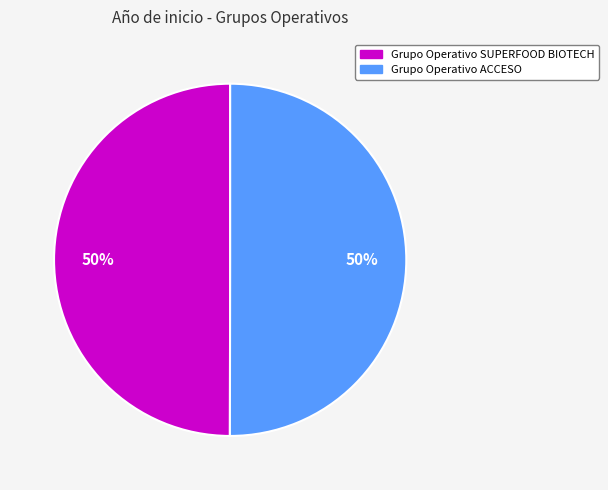

Count the number of slices in the pie.

2